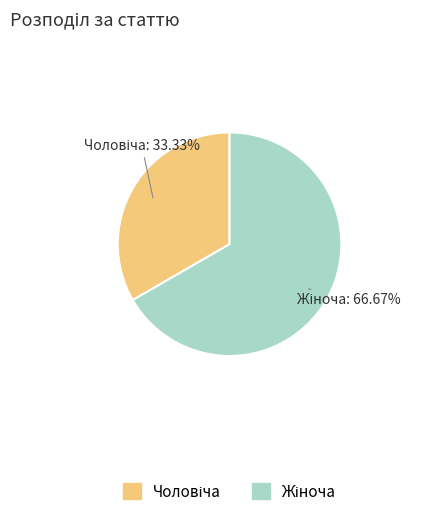

Is there a majority slice in this chart?

Yes